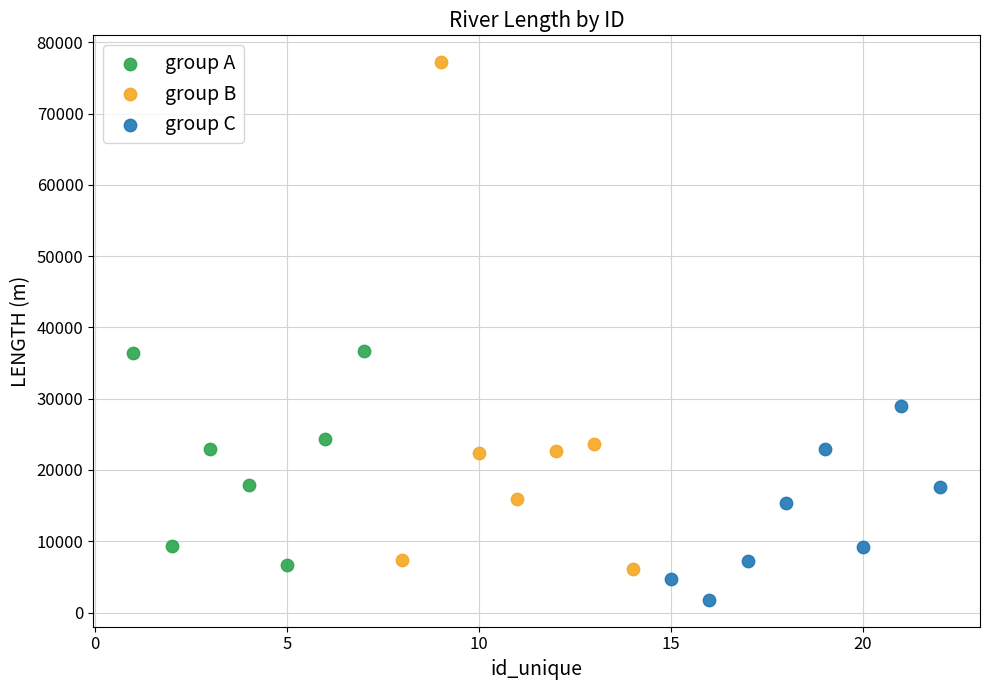

Which series reaches the maximum Y coordinate?

group B